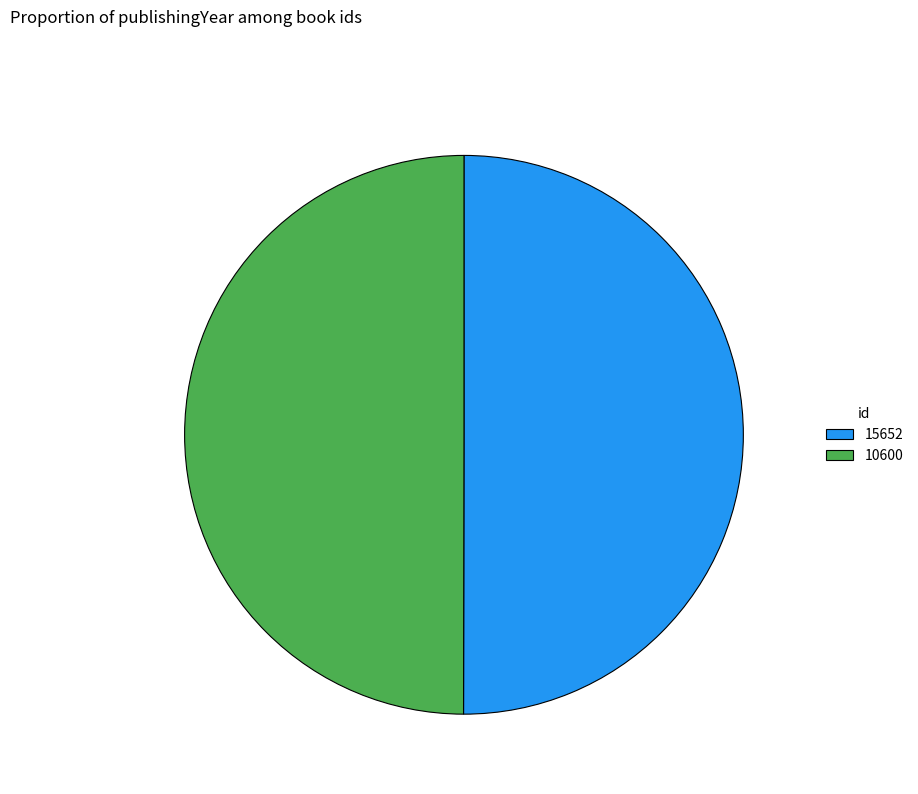

Is the sum of 15652 and 10600 greater than half?

Yes